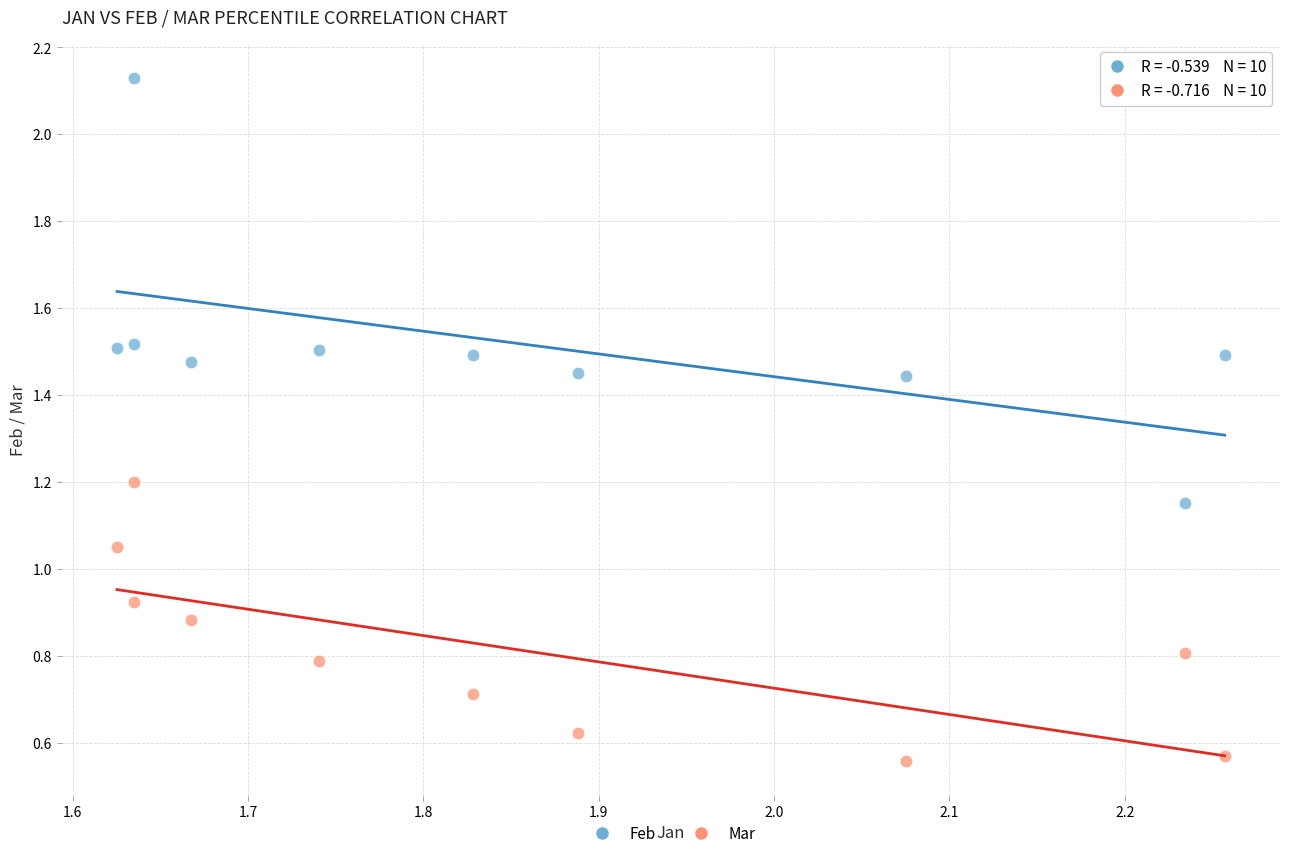

Which series has the widest spread of Y values?

Feb